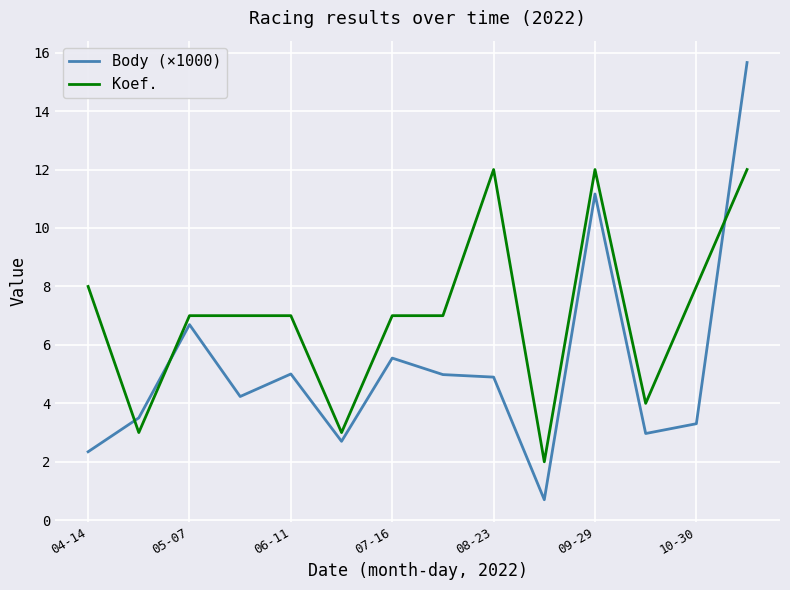

What is the minimum value for Koef.?

2.0